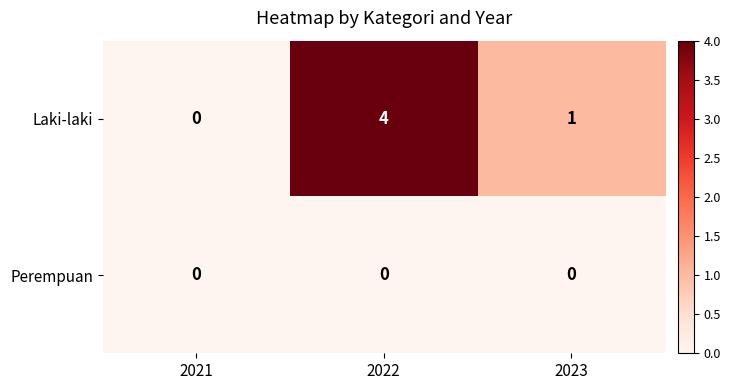

List the series in order of their peak value, highest first.

Laki-laki, Perempuan